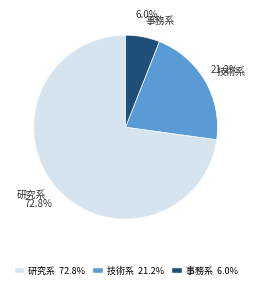

What percentage is the 研究系 slice, to the nearest percent?

73%